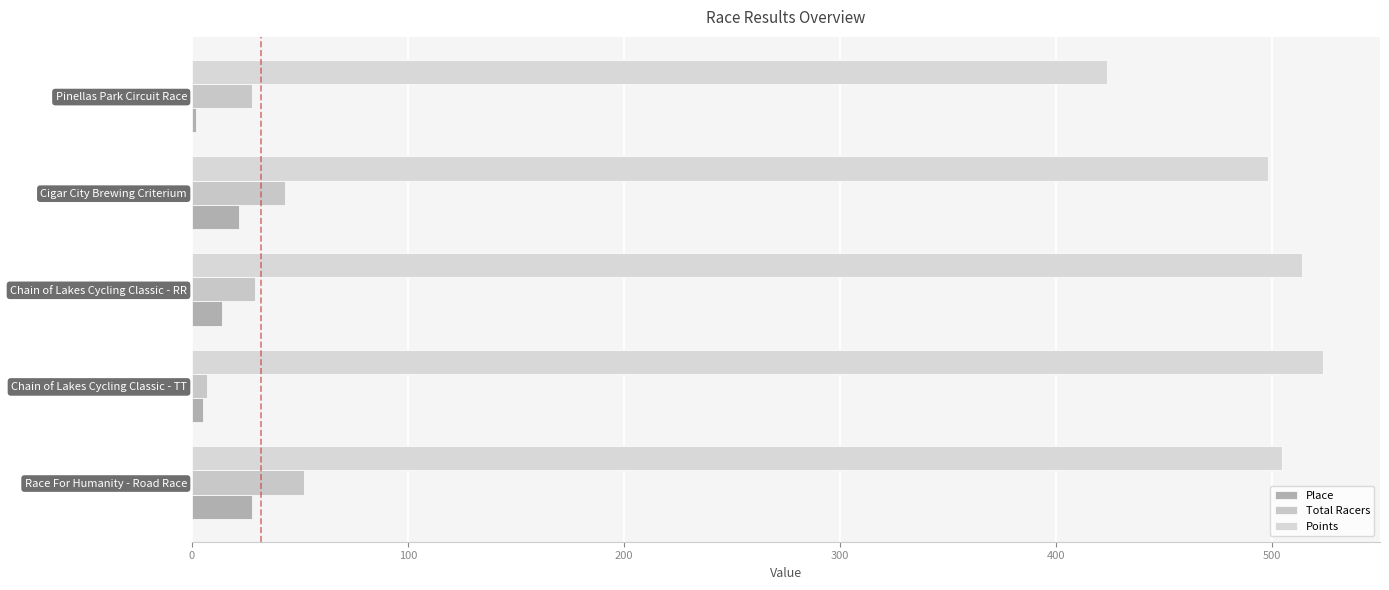

Which series has the largest range (max minus min)?

Points